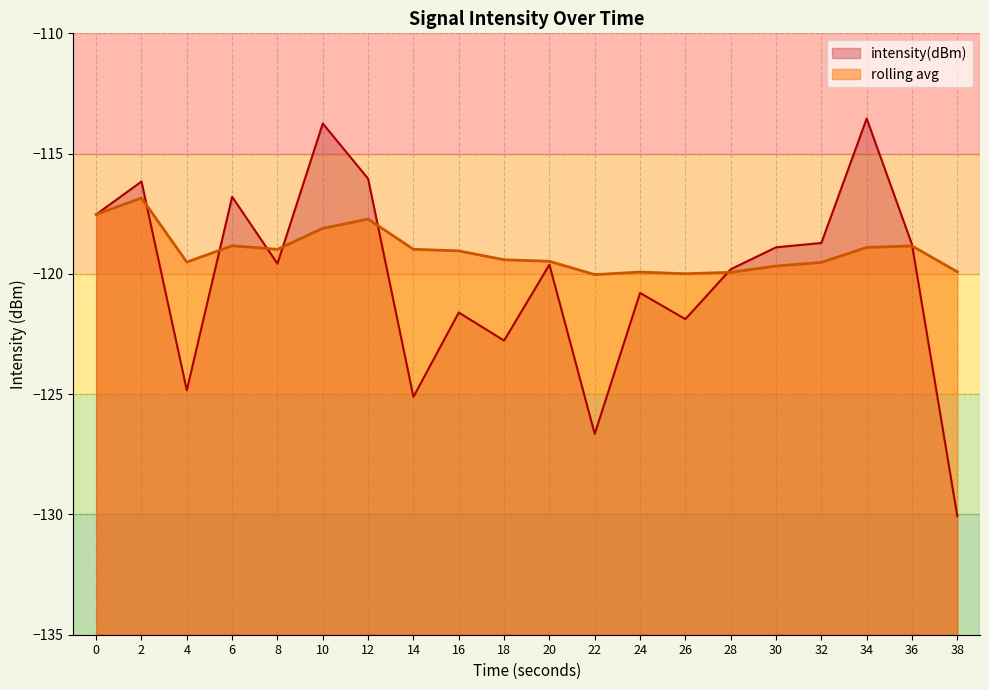

What are all the series names shown in the legend?

intensity(dBm), rolling avg